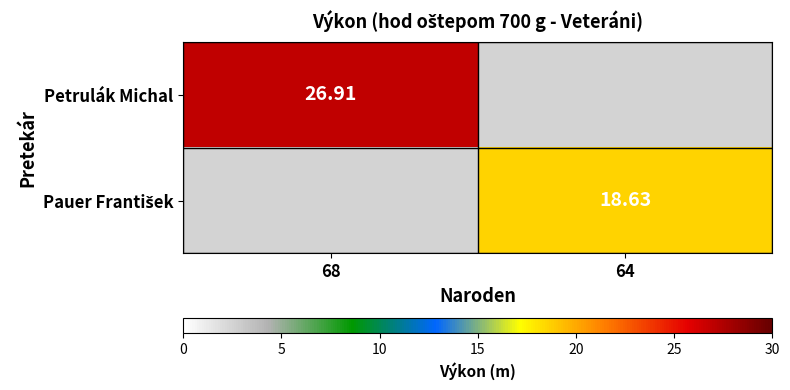

Between 64 and 68, which is larger?

68